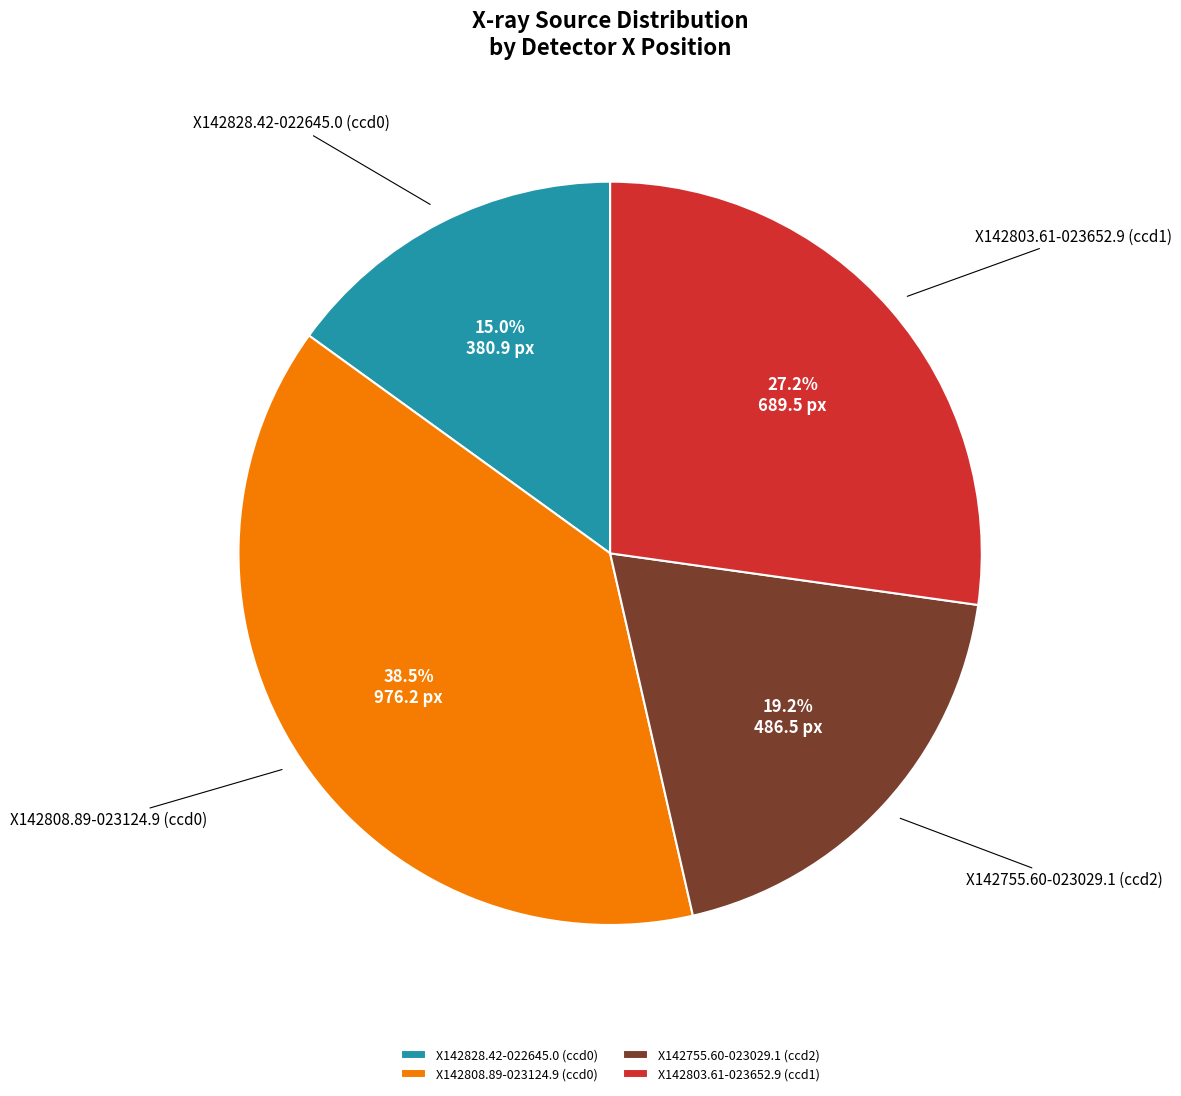

Count the number of slices in the pie.

4